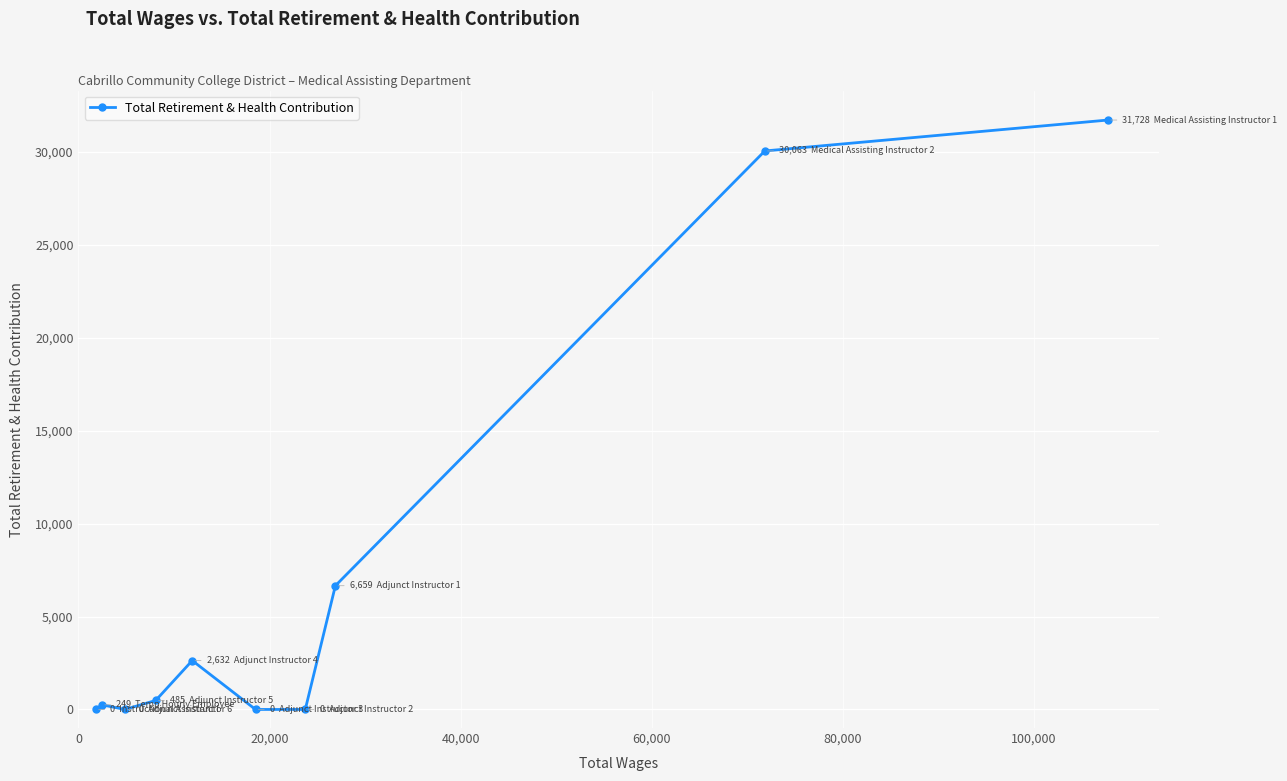

What is the difference between the second highest and minimum values?

30063